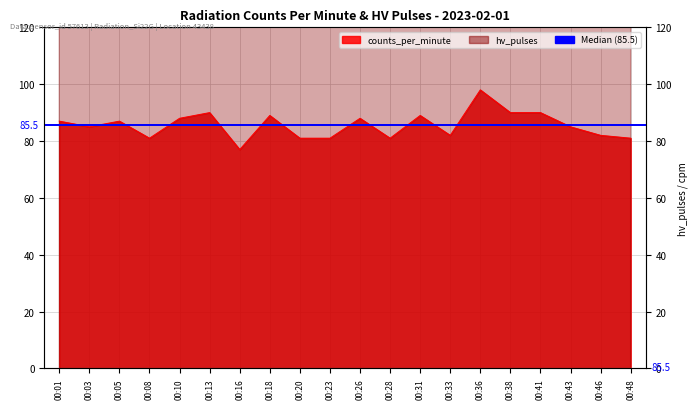

Which has a higher value, 00:01 or 00:48?

00:01